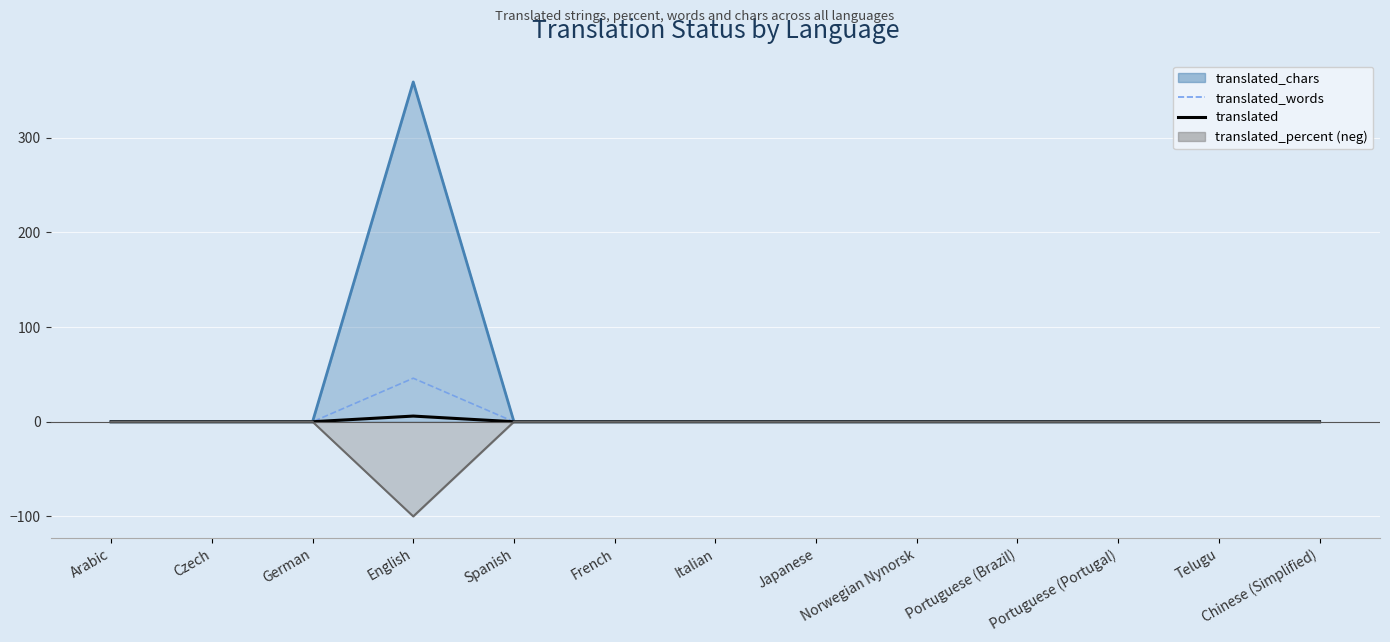

What are all the series names shown in the legend?

translated_words, translated